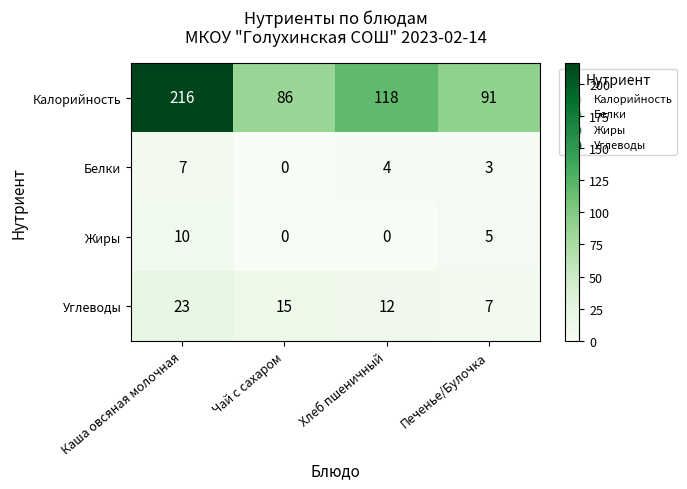

What is the difference between the Углеводы values at Каша овсяная молочная and Чай с сахаром?

8